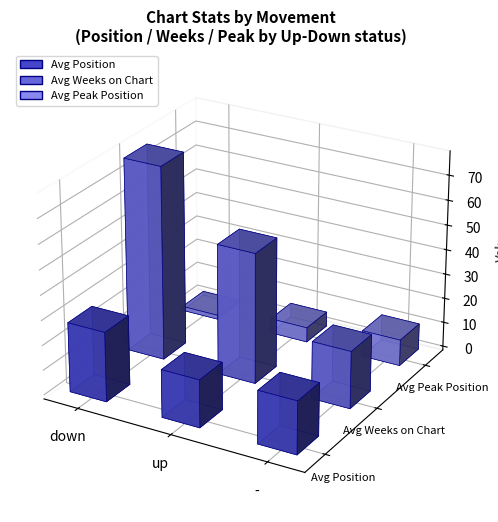

Is the value of Avg Weeks on Chart at down greater than the value of Avg Position at up?

Yes